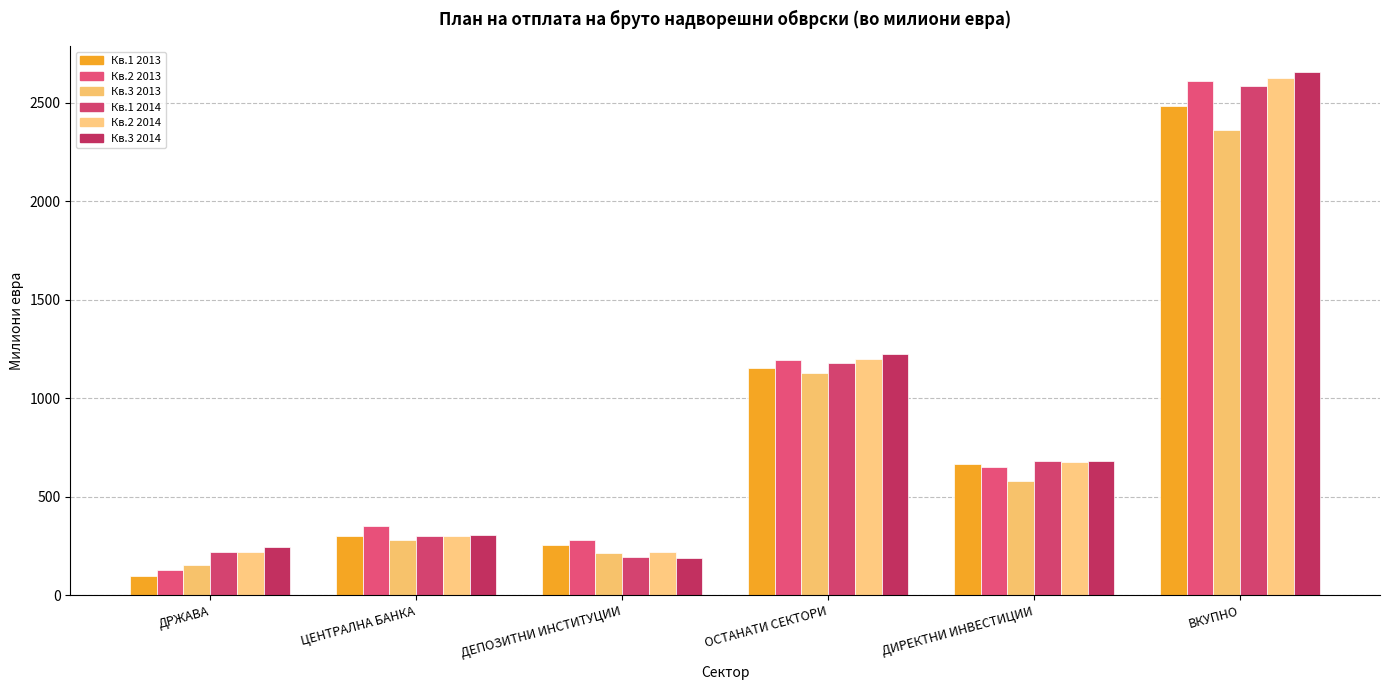

What is the minimum value shown in the chart?

101.1